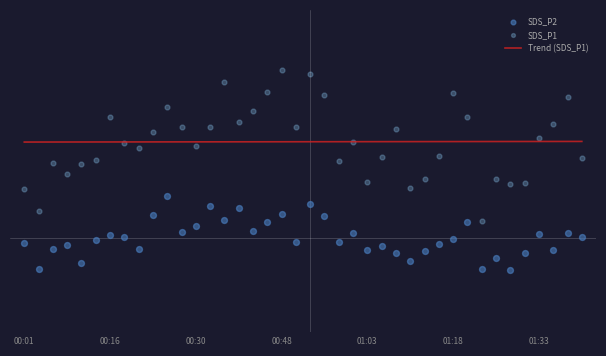

At which category is the sum across all series the highest?

20